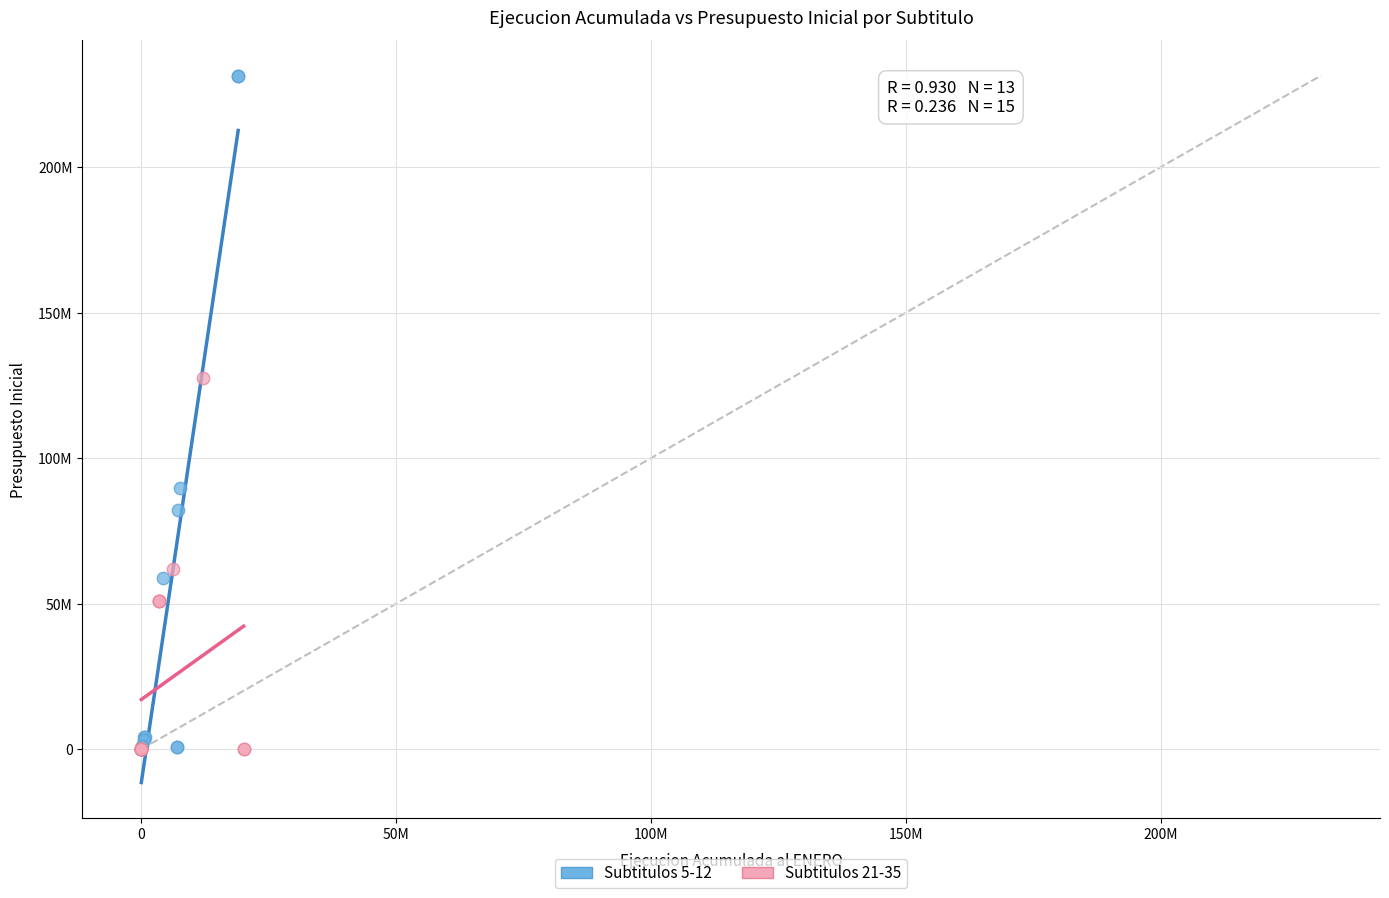

What are all the series names shown in the legend?

Subtitulos 5-12, Subtitulos 21-35